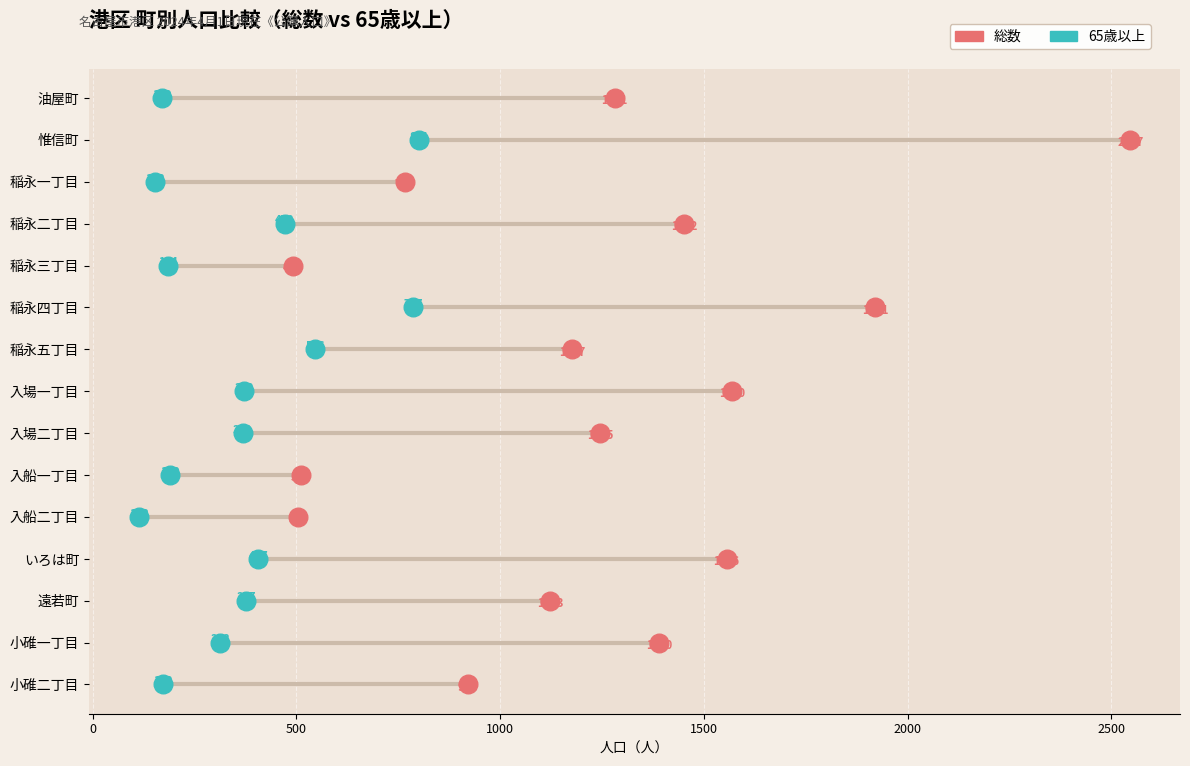

Which series contains the highest Y value?

総数